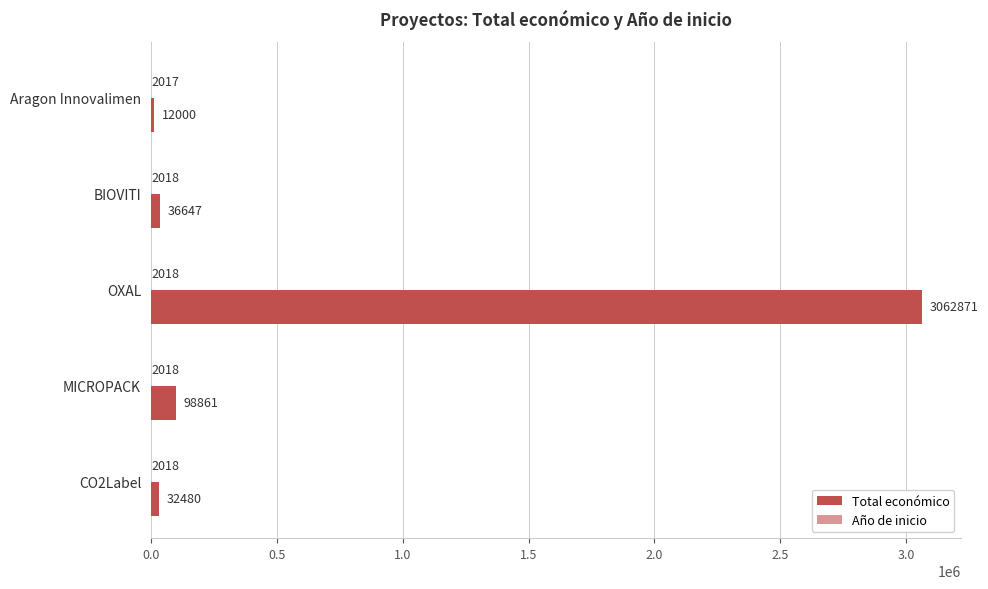

What is the maximum value shown in the chart?

3062871